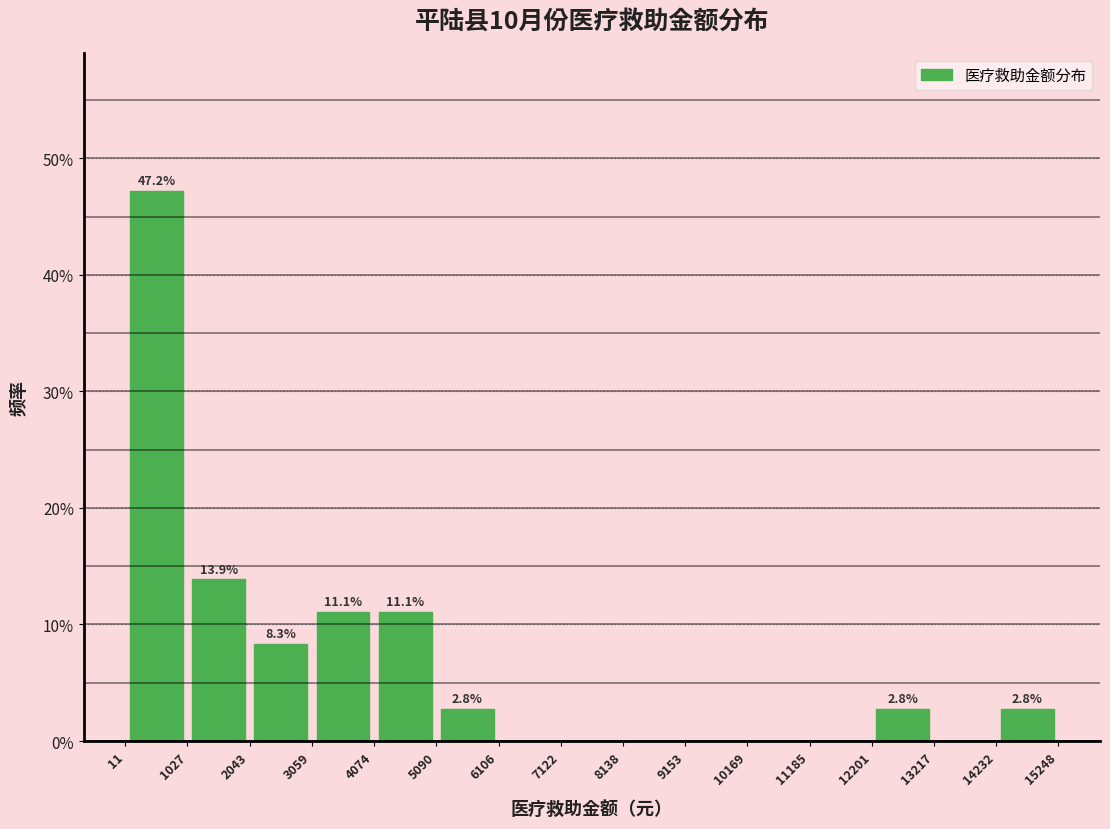

Which range on the x-axis has the tallest bar?

11 to 1027